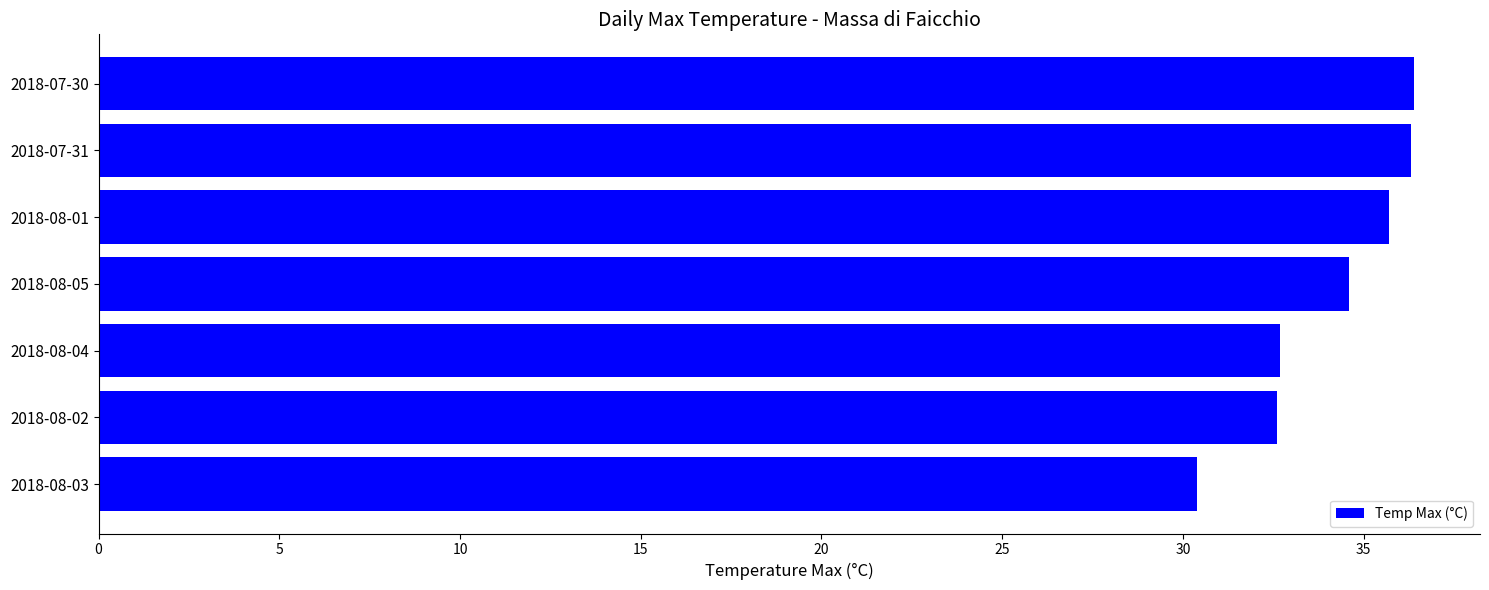

What is the sum of the values at 2018-08-01 and 2018-07-31?

72.0